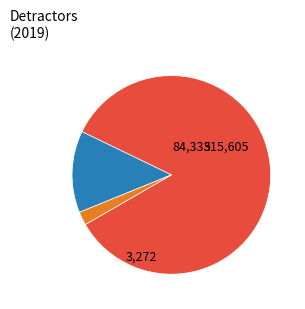

Does any single category account for the majority?

Yes